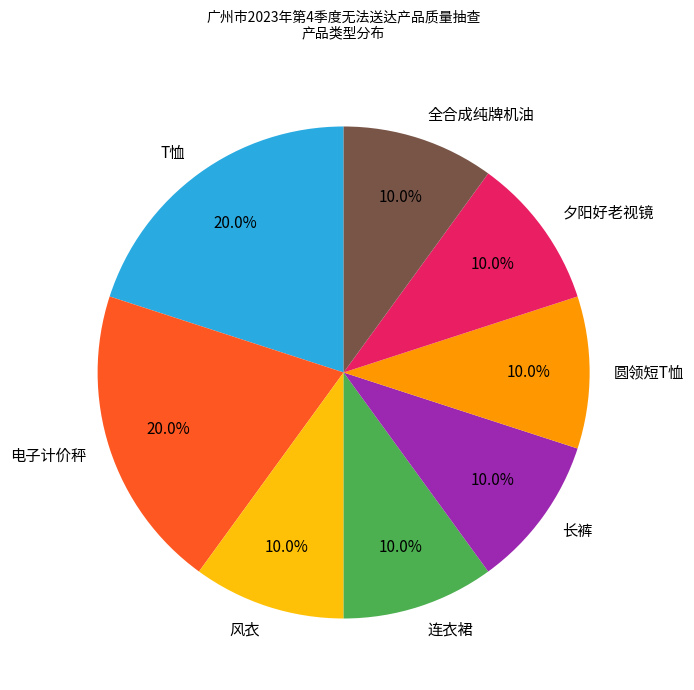

True or false: 夕阳好老视镜 accounts for 10% of the total.

True